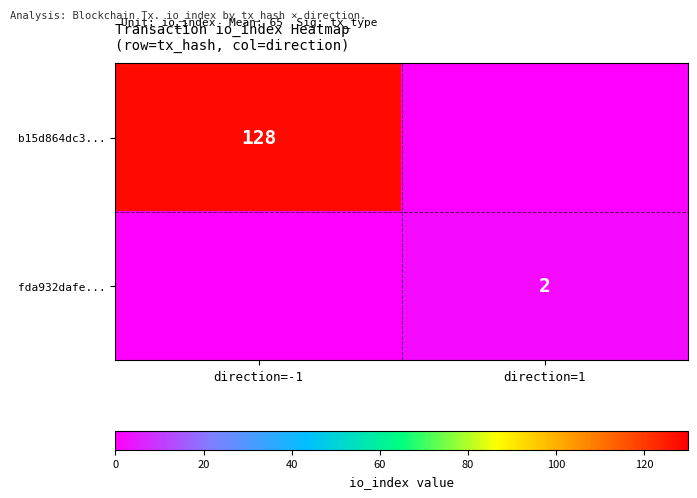

Is the value of b15d864dc3... at direction=-1 greater than the value of fda932dafe... at direction=1?

Yes